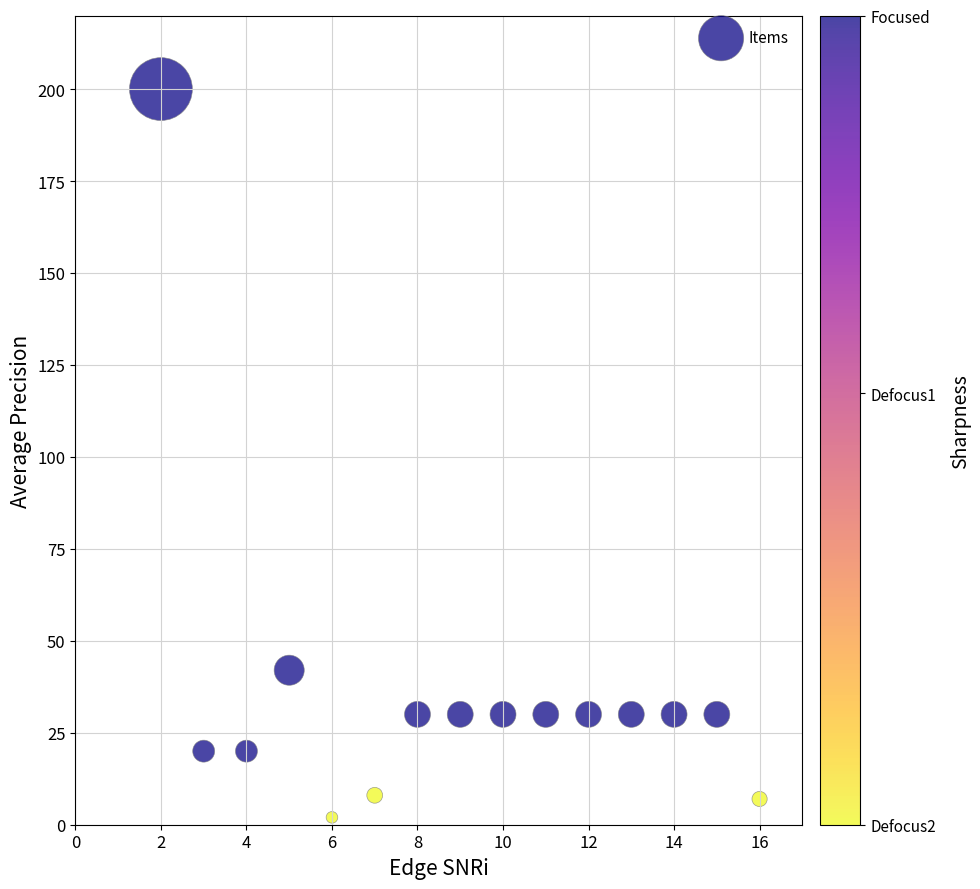

What is the range of X values (max minus min)?

14